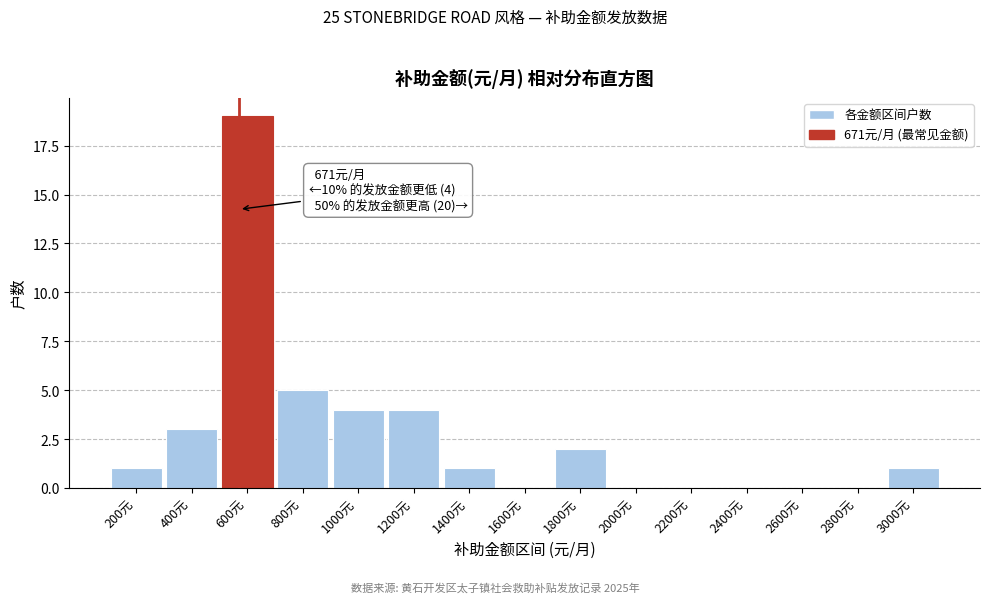

Reading right to left, what are all the values shown in this chart?

3000元=1	2800元=0	2600元=0	2400元=0	2200元=0	2000元=0	1800元=2	1600元=0	1400元=1	1200元=4	1000元=4	800元=5	600元=19	400元=3	200元=1